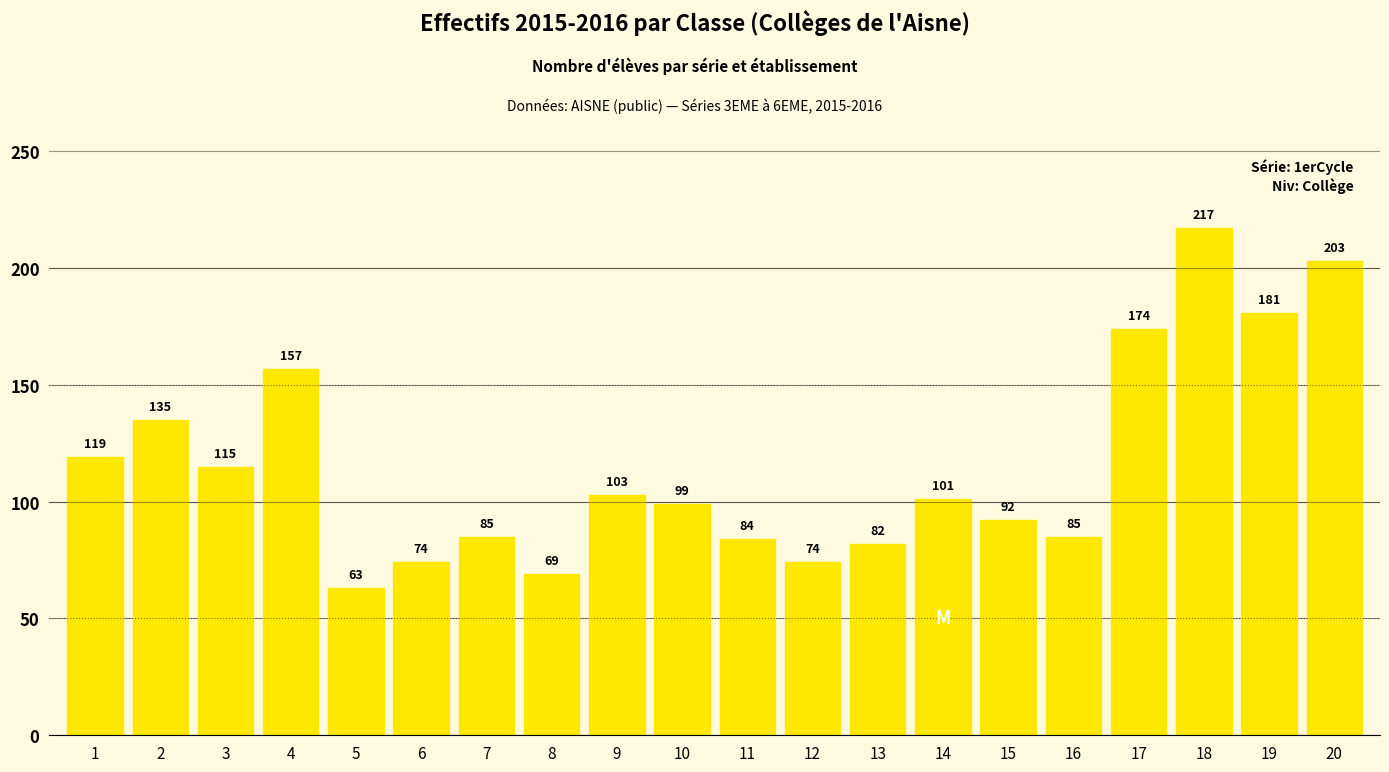

How many data points are less than 101?

10